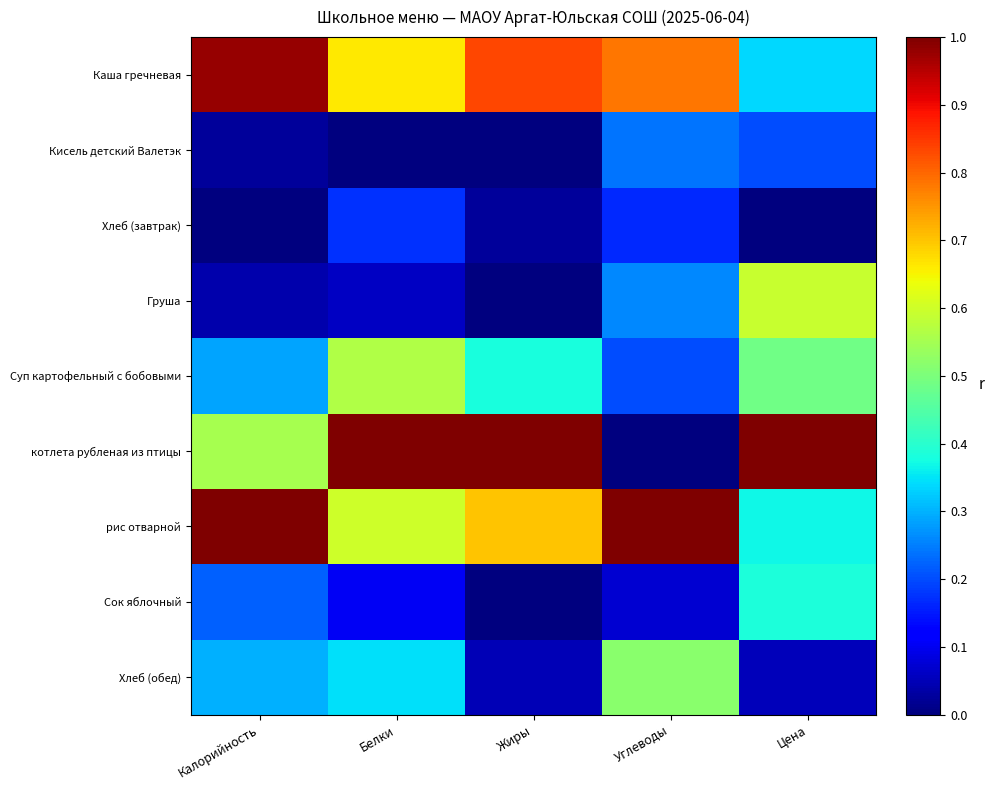

Reading left to right, transcribe all the data shown in this chart.

Каша гречневая: Калорийность=1.0	Белки=0.7	Жиры=0.8	Углеводы=0.8	Цена=0.3
Кисель детский Валетэк: Калорийность=0.0	Белки=0.0	Жиры=0.0	Углеводы=0.2	Цена=0.2
Хлеб (завтрак): Калорийность=0.0	Белки=0.2	Жиры=0.0	Углеводы=0.2	Цена=0.0
Груша: Калорийность=0.0	Белки=0.1	Жиры=0.0	Углеводы=0.3	Цена=0.6
Суп картофельный с бобовыми: Калорийность=0.3	Белки=0.6	Жиры=0.4	Углеводы=0.2	Цена=0.5
котлета рубленая из птицы: Калорийность=0.6	Белки=1.0	Жиры=1.0	Углеводы=0.0	Цена=1.0
рис отварной: Калорийность=1.0	Белки=0.6	Жиры=0.7	Углеводы=1.0	Цена=0.4
Сок яблочный: Калорийность=0.2	Белки=0.1	Жиры=0.0	Углеводы=0.1	Цена=0.4
Хлеб (обед): Калорийность=0.3	Белки=0.3	Жиры=0.0	Углеводы=0.5	Цена=0.1